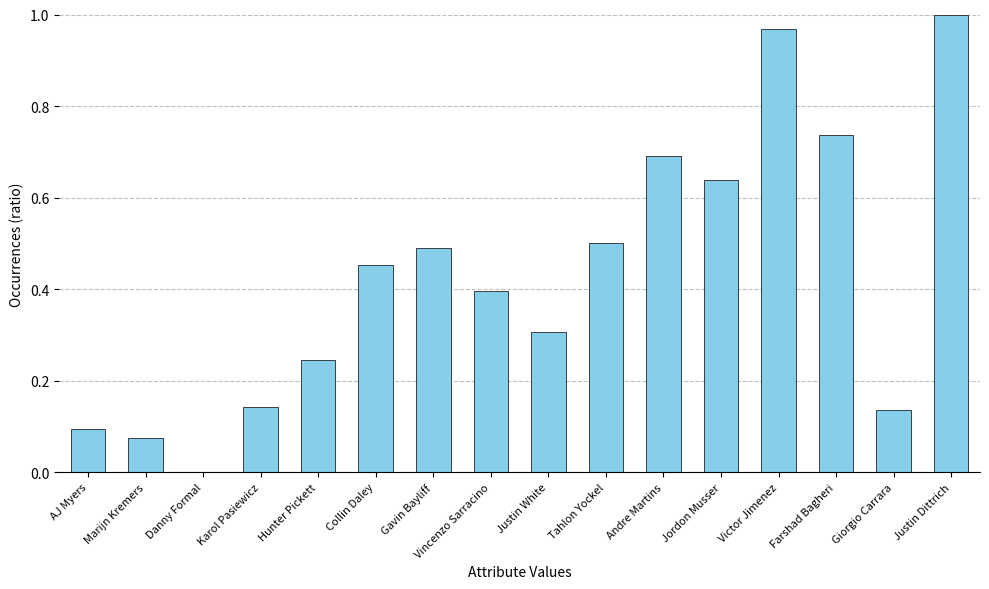

Is it true that the value at AJ Myers is 0.0?

False